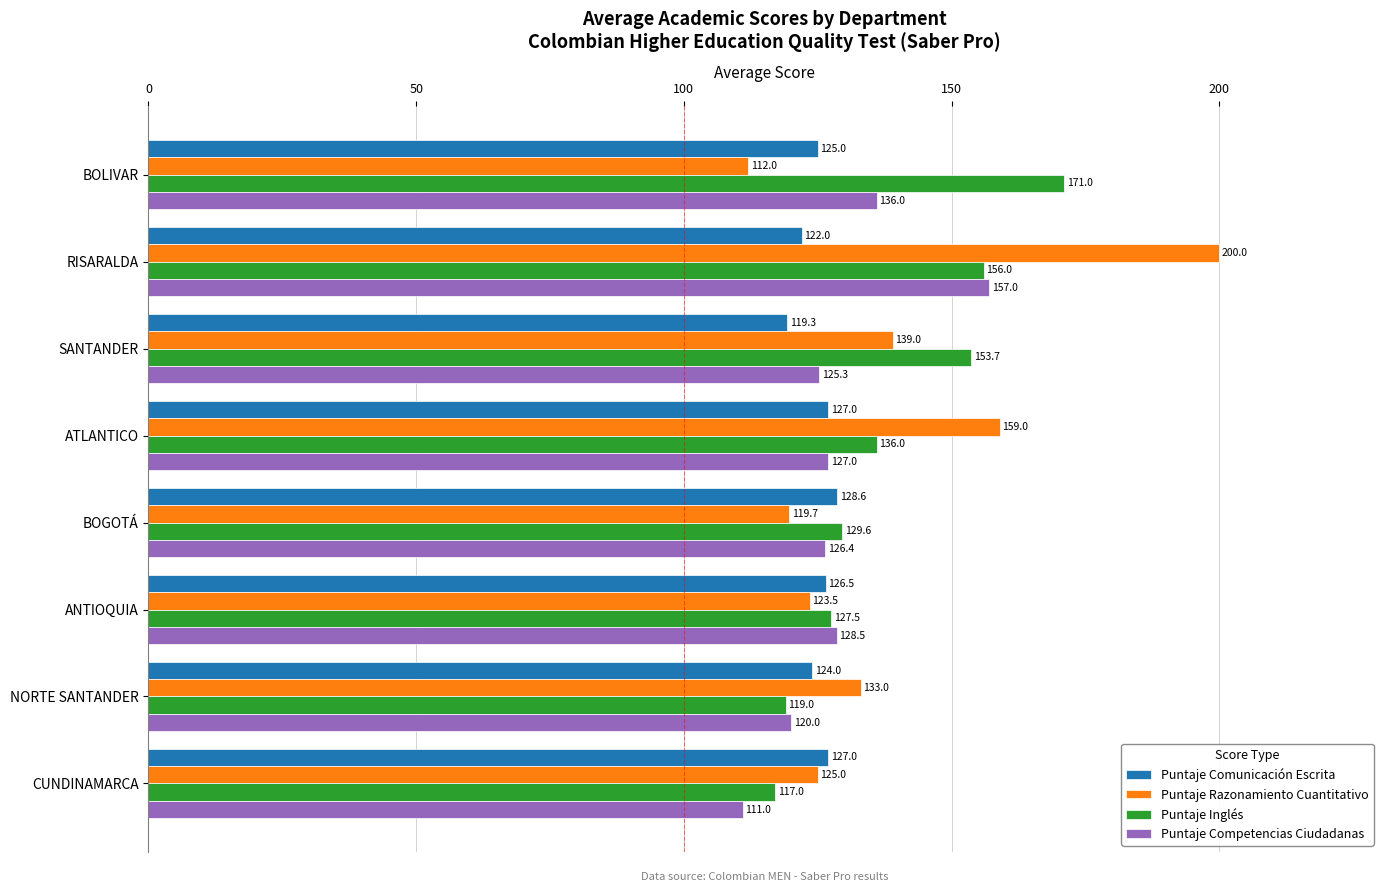

What are all the series names shown in the legend?

Puntaje Comunicación Escrita, Puntaje Razonamiento Cuantitativo, Puntaje Inglés, Puntaje Competencias Ciudadanas